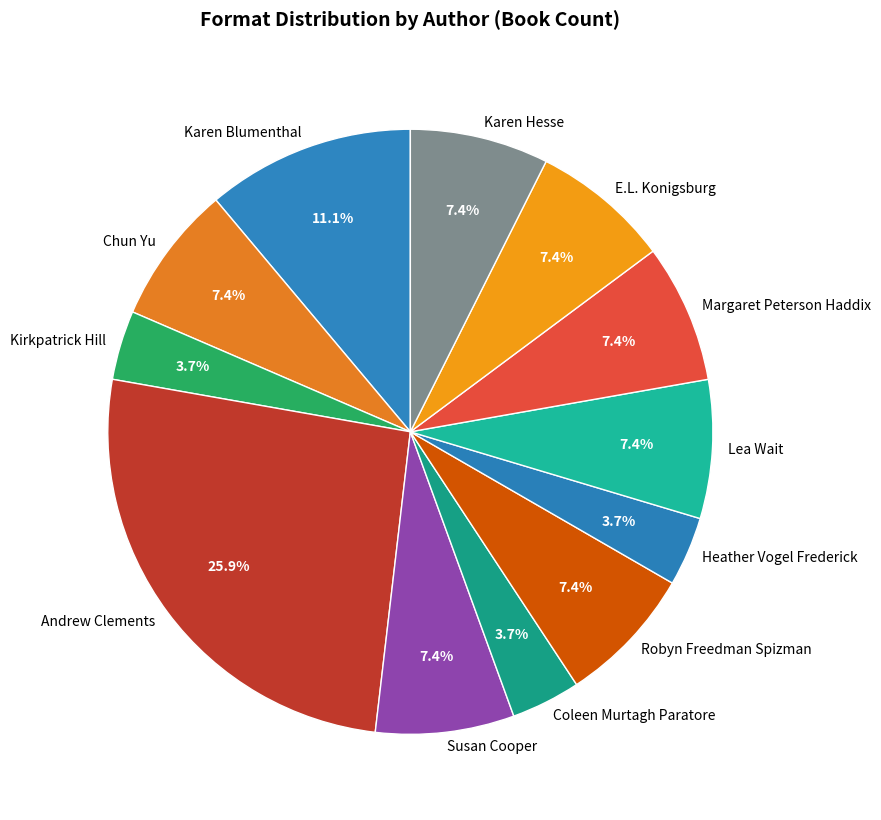

Does Coleen Murtagh Paratore account for over 50% of the chart?

No